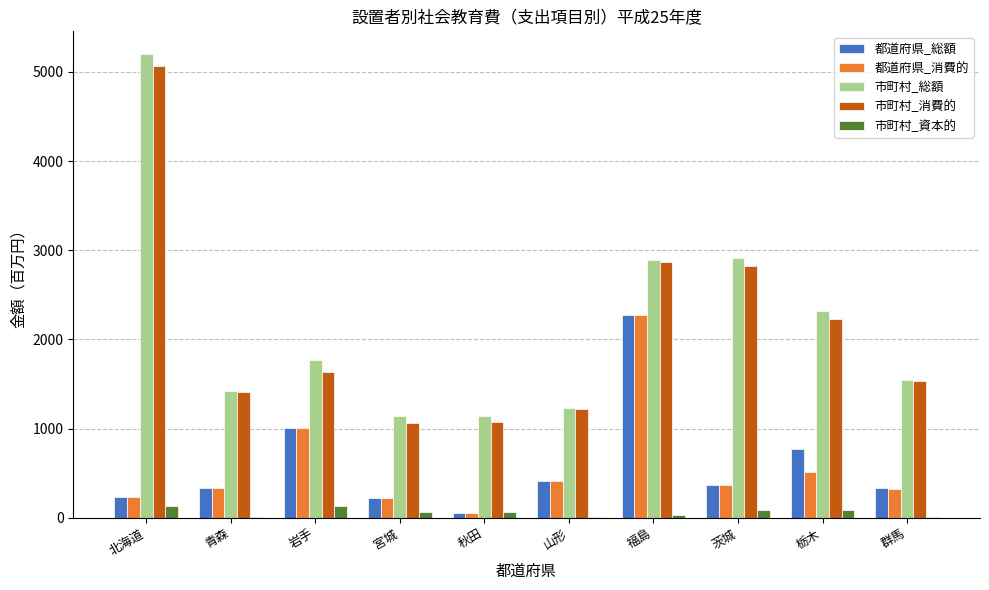

What is the greatest value displayed?

5195.8